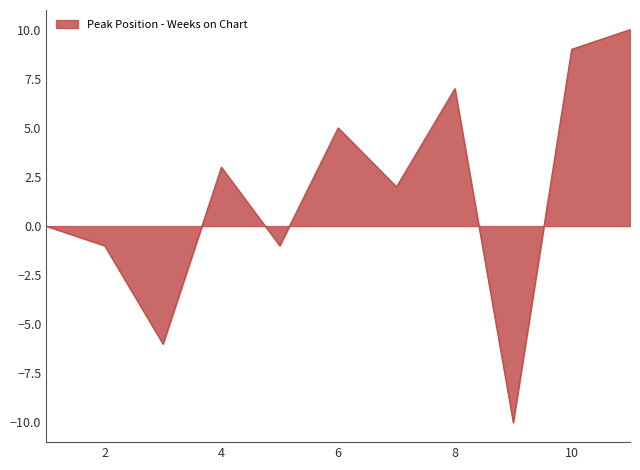

What is the difference between the maximum and minimum values?

20